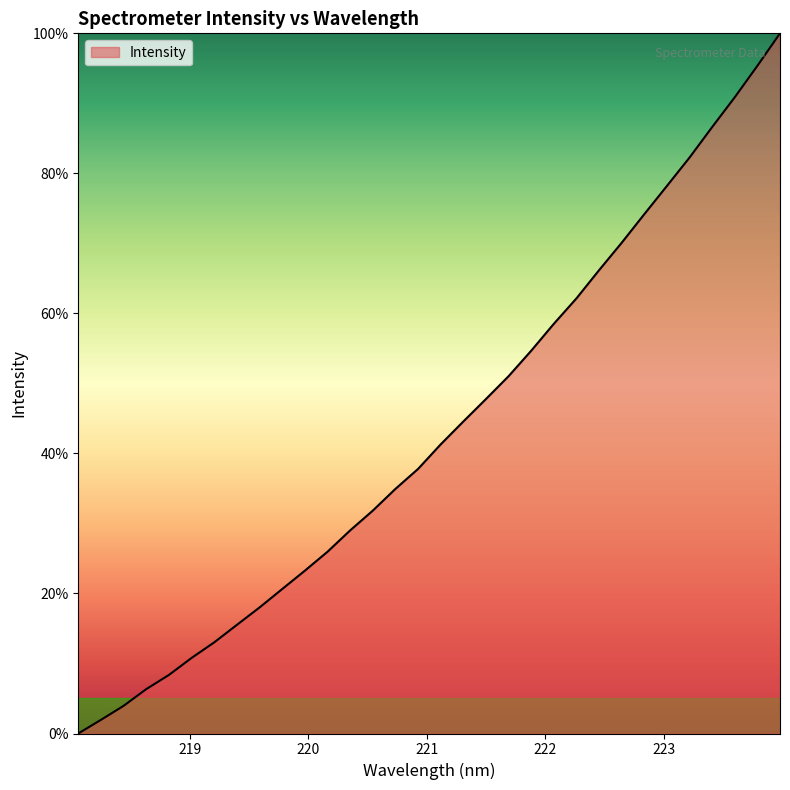

How many lines are shown in the chart?

1